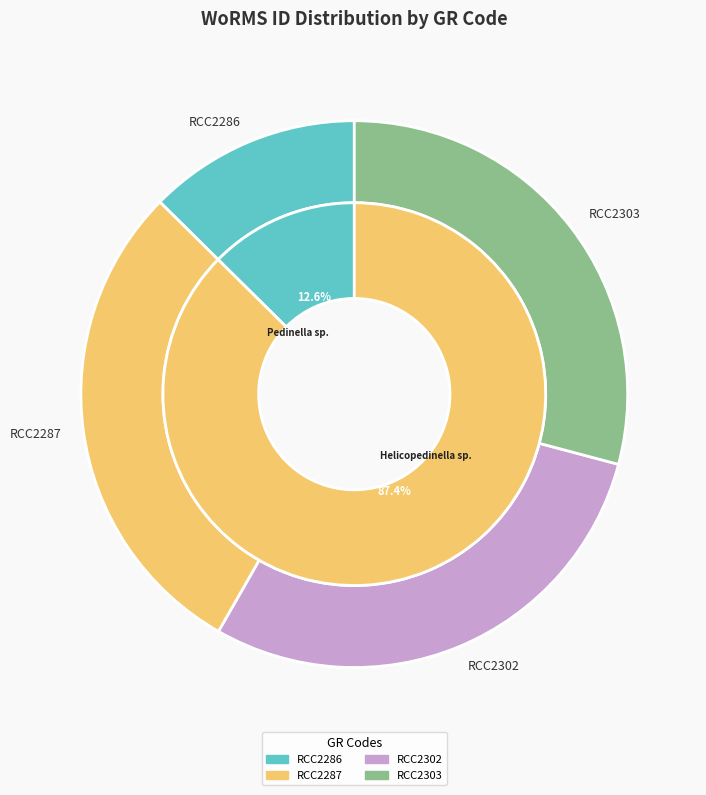

Is RCC2286 the majority of the pie?

No